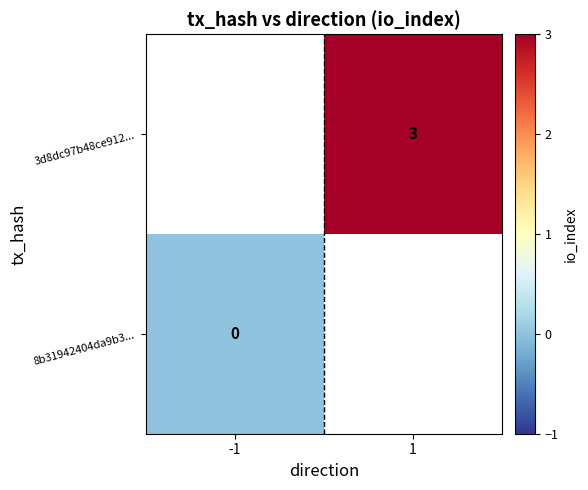

What is the maximum value shown in the chart?

3.0